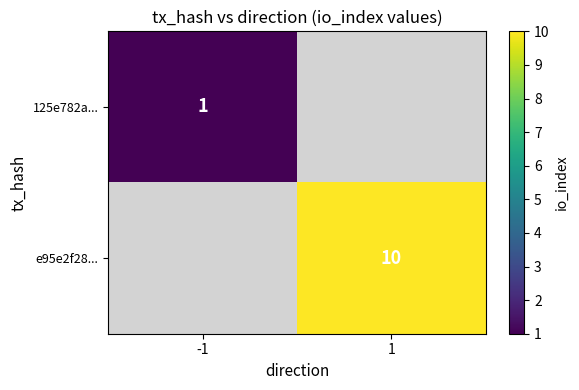

Is it true that e95e2f28... equals 10 at 1?

True